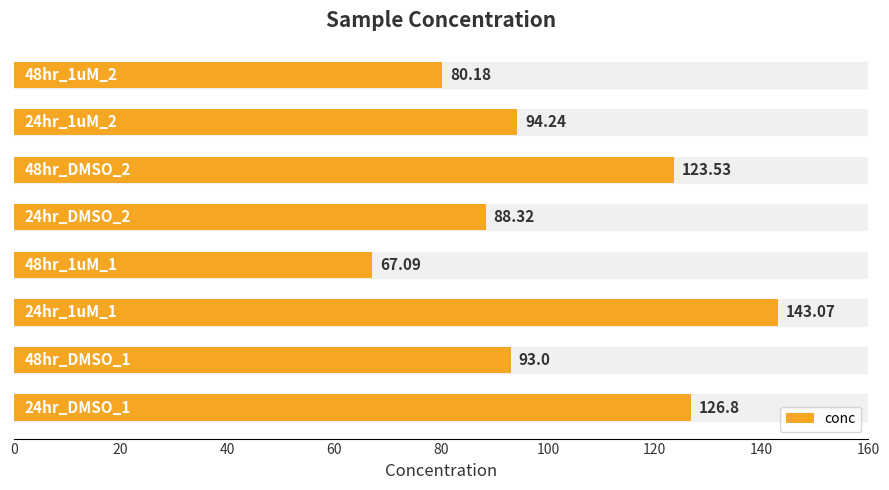

What is the difference between the second highest and second lowest values?

46.6